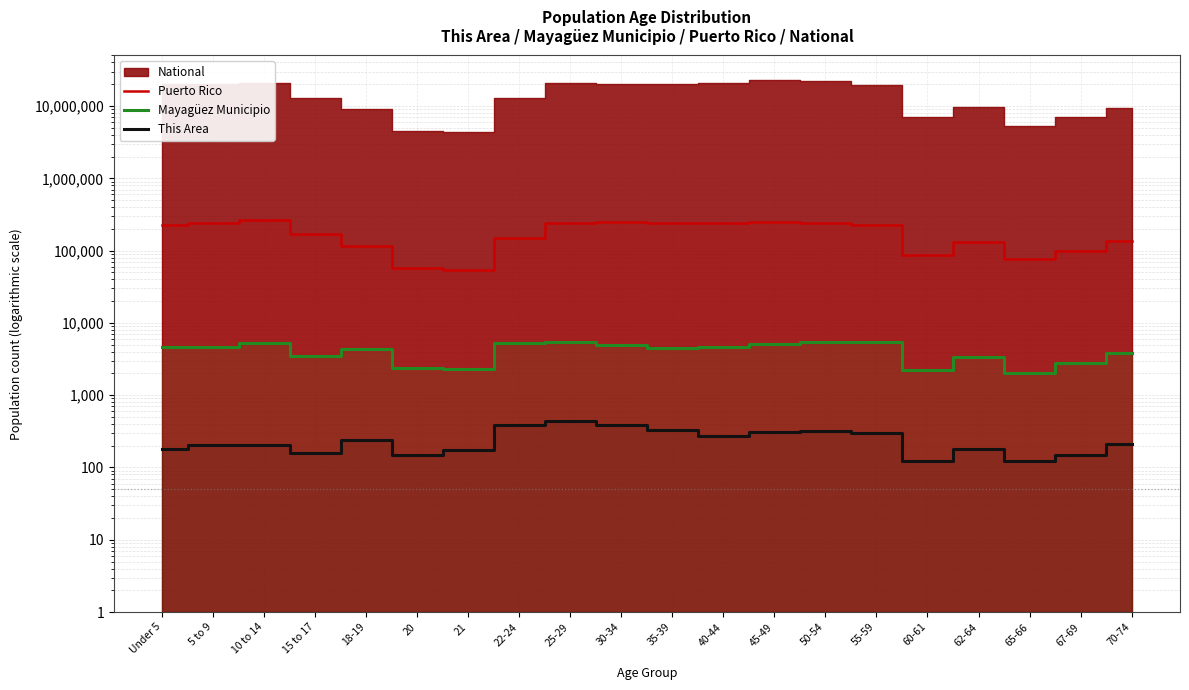

Reading left to right, what are all the values shown in this chart?

Puerto Rico: Under 5=224756	5 to 9=240004	10 to 14=268571	15 to 17=169964	18-19=114295	20=58205	21=53104	22-24=149541	25-29=244159	30-34=248173	35-39=241270	40-44=242258	45-49=247986	50-54=239821	55-59=223607	60-61=87395	62-64=130682	65-66=75322	67-69=100089	70-74=136251
Mayagüez Municipio: Under 5=4626	5 to 9=4661	10 to 14=5246	15 to 17=3429	18-19=4303	20=2372	21=2301	22-24=5314	25-29=5426	30-34=4963	35-39=4561	40-44=4620	45-49=5089	50-54=5433	55-59=5393	60-61=2238	62-64=3346	65-66=2025	67-69=2810	70-74=3784
This Area: Under 5=182	5 to 9=202	10 to 14=204	15 to 17=159	18-19=242	20=148	21=175	22-24=381	25-29=436	30-34=381	35-39=327	40-44=273	45-49=306	50-54=320	55-59=297	60-61=123	62-64=182	65-66=124	67-69=151	70-74=208